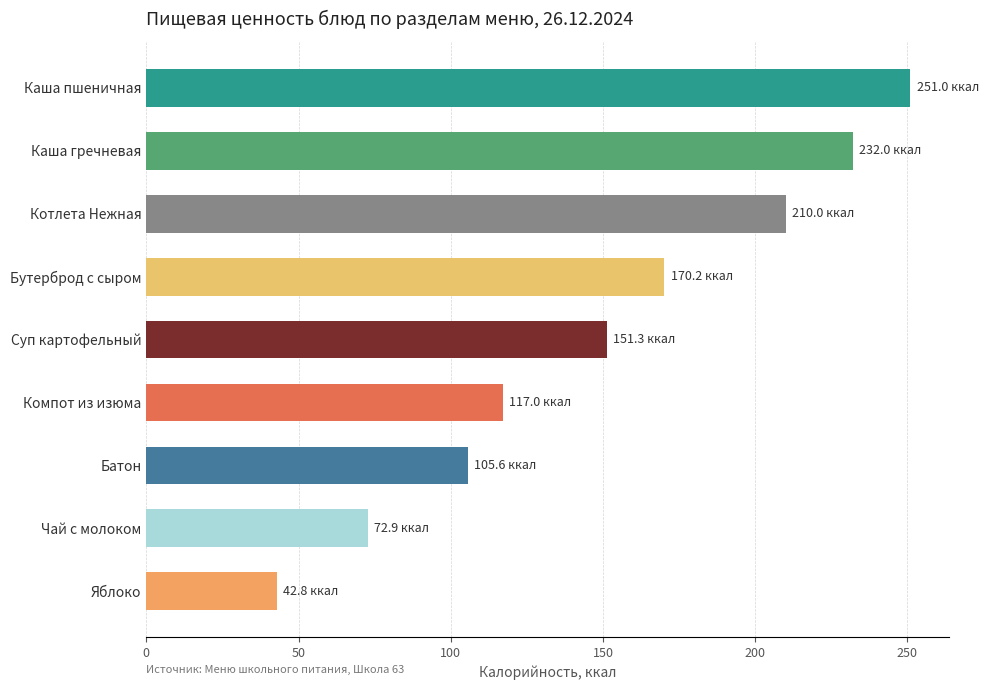

List the labels in order of value, largest first.

Каша пшеничная, Каша гречневая, Котлета Нежная, Бутерброд с сыром, Суп картофельный, Компот из изюма, Батон, Чай с молоком, Яблоко